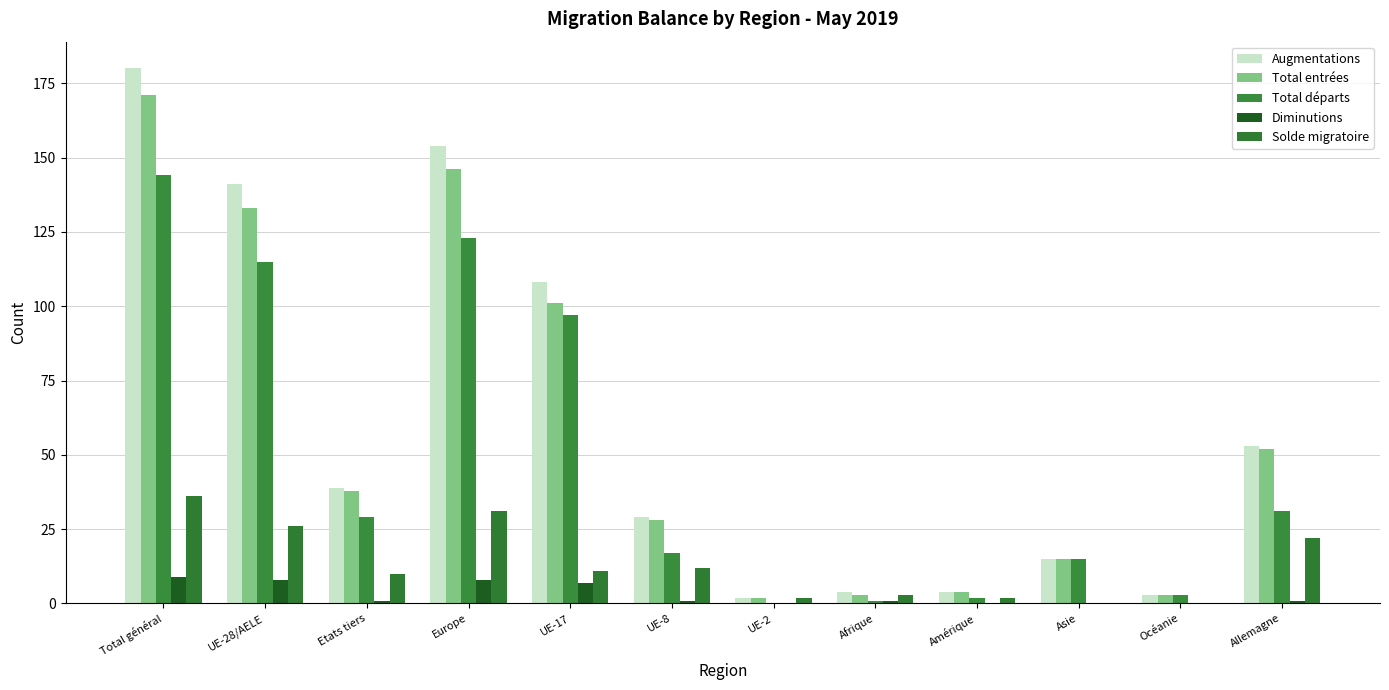

What is the sum of all Total départs values?

577